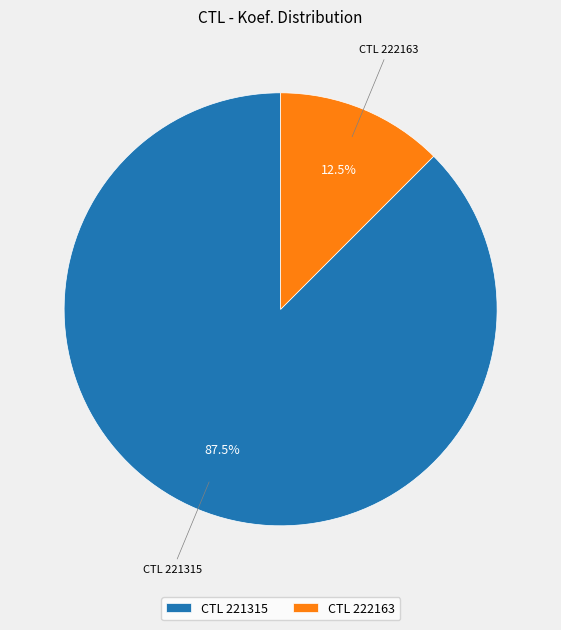

Which slice is the smallest?

CTL 222163